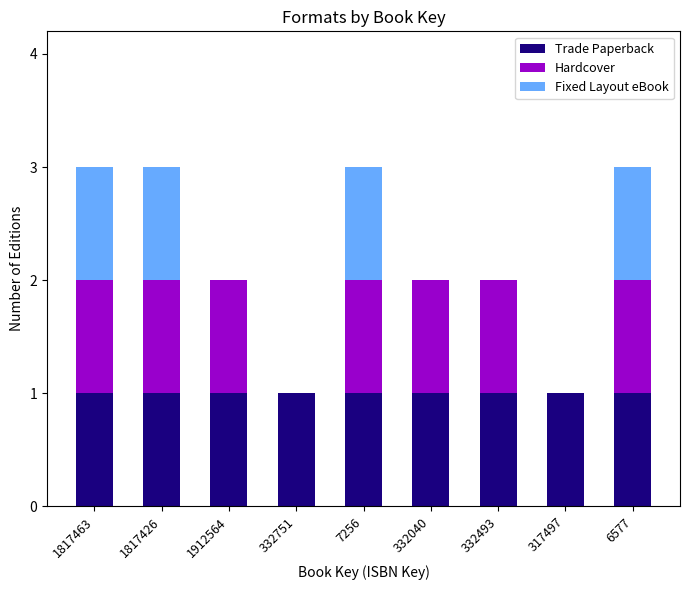

What is the sum of all Trade Paperback values?

9